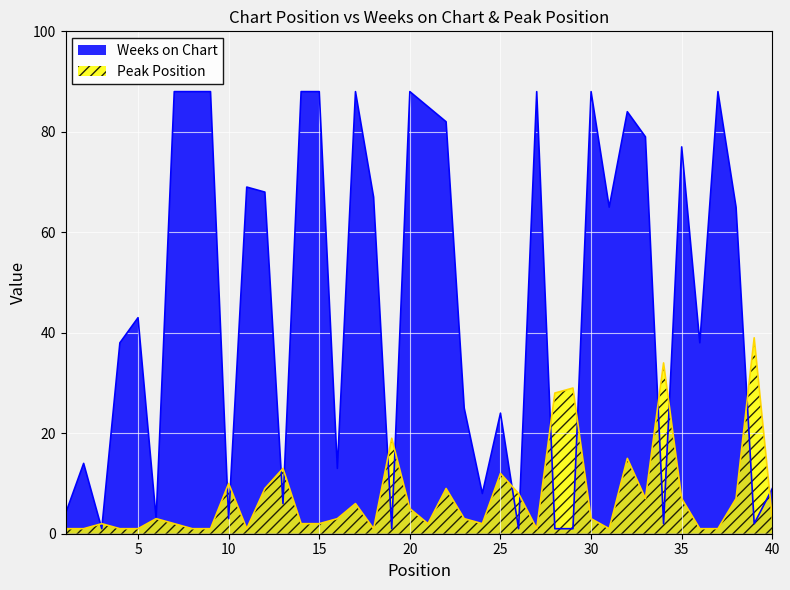

What is the total value across all series at 32?

99